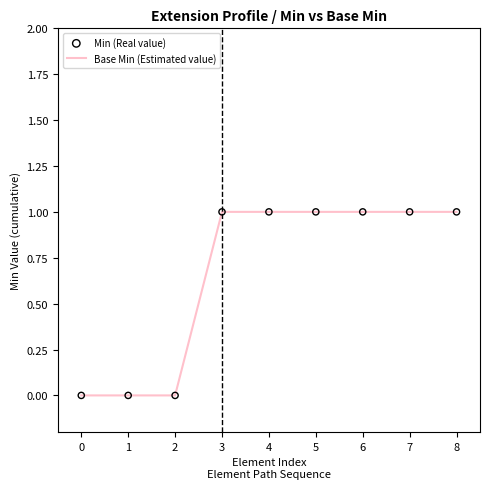

What is the change in value from 2 to 6?

+1